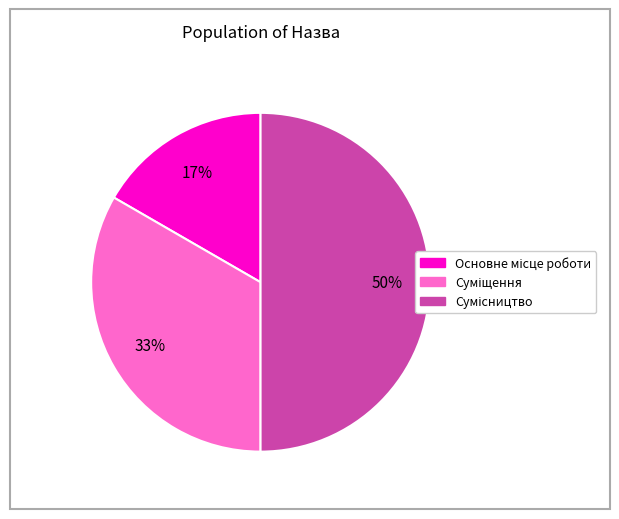

To the nearest percent, what is the difference between the largest and smallest slice percentages?

33%